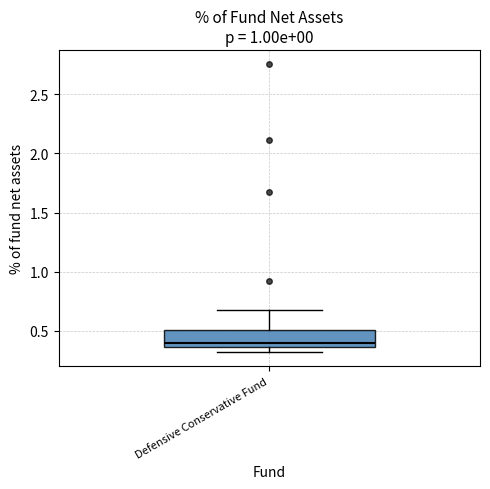

Where does the median line of the box for Defensive Conservative Fund sit on the y-axis? The values are not printed on the chart, so give them approximately, as read against the axis.

0.40